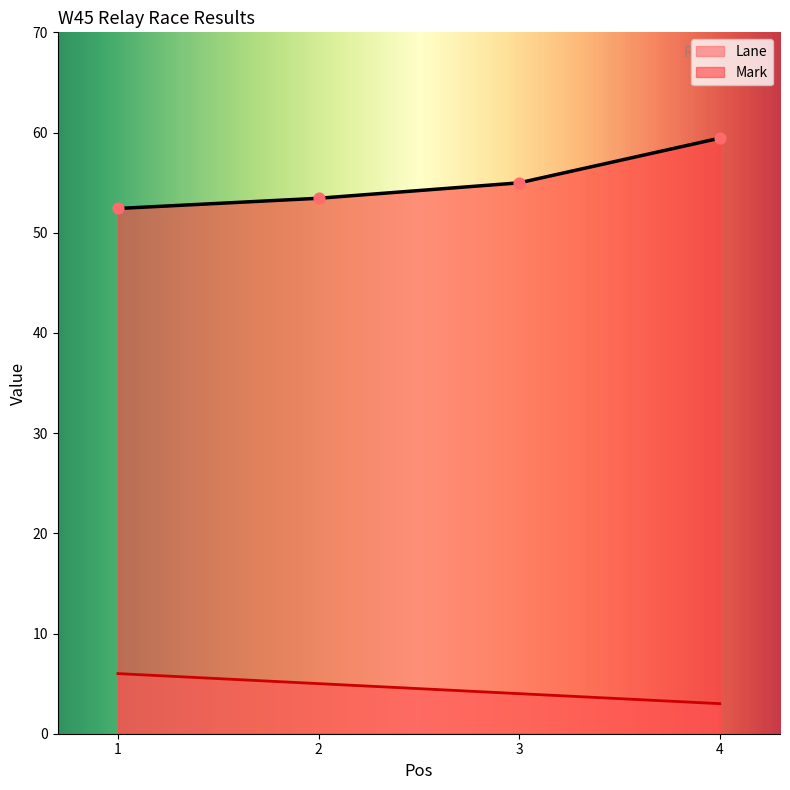

What are all the series names shown in the legend?

Lane, Mark